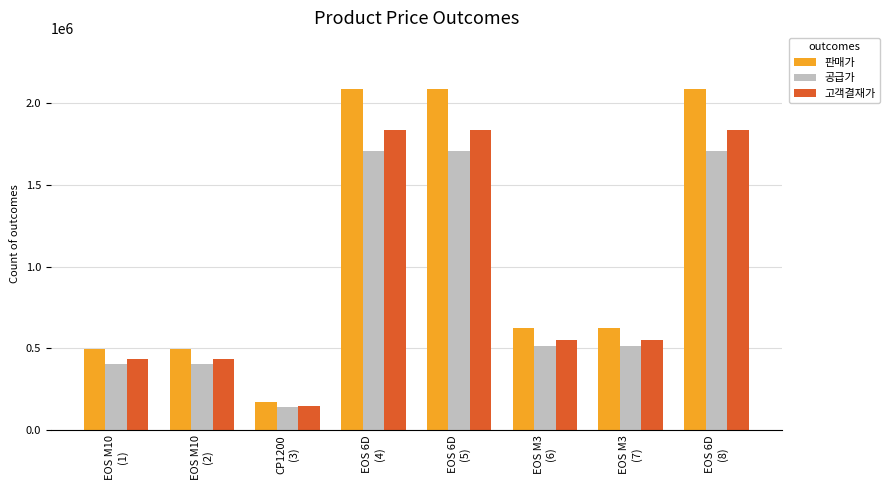

Are the bars grouped side by side (vs. stacked)?

Yes